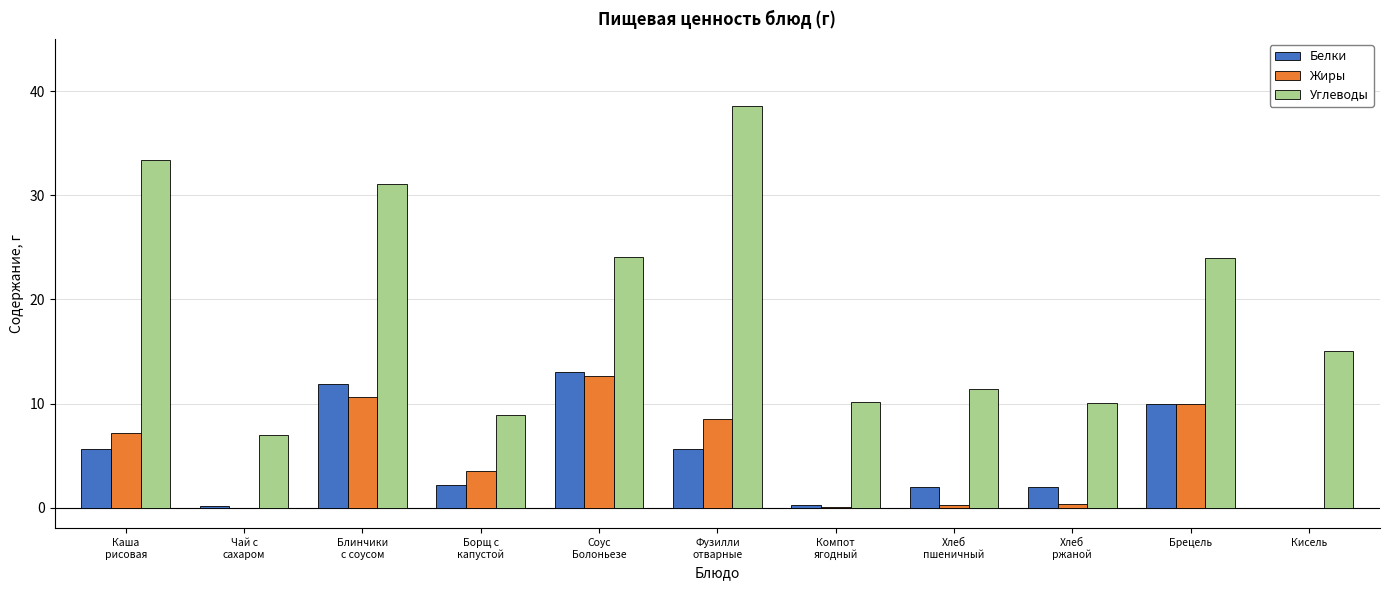

What is the average value of the Углеводы series?

19.4